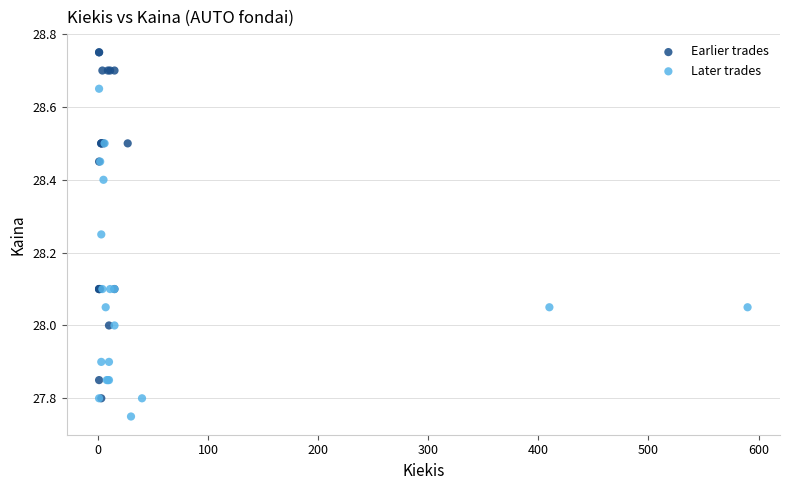

Which series has the largest Y range (max minus min)?

Earlier trades